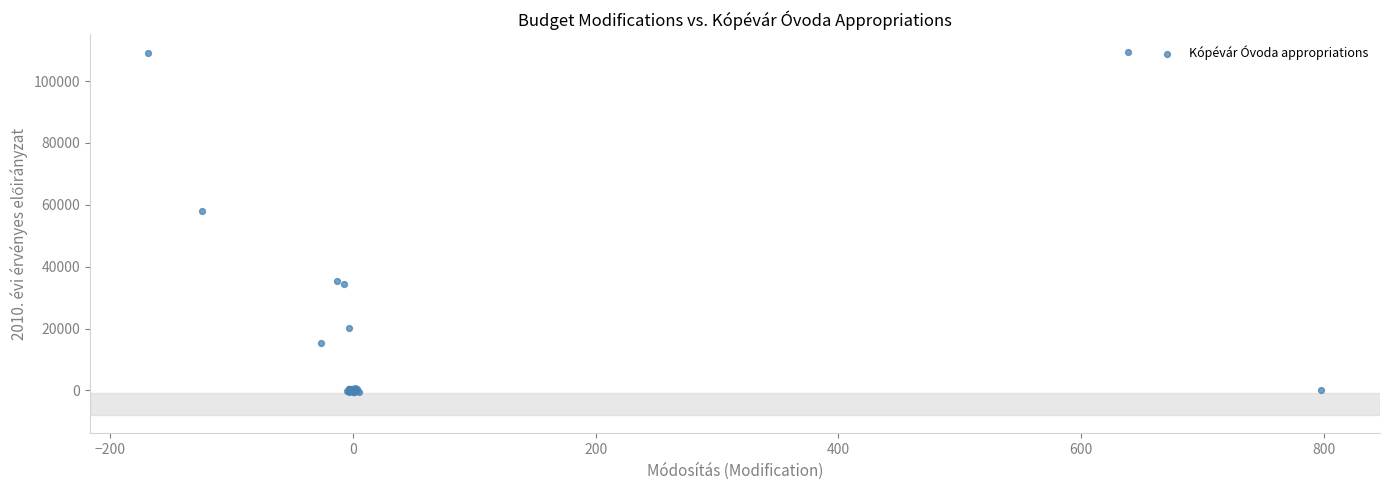

What Y value in the scatter plot is closest to 54460?

58136.5